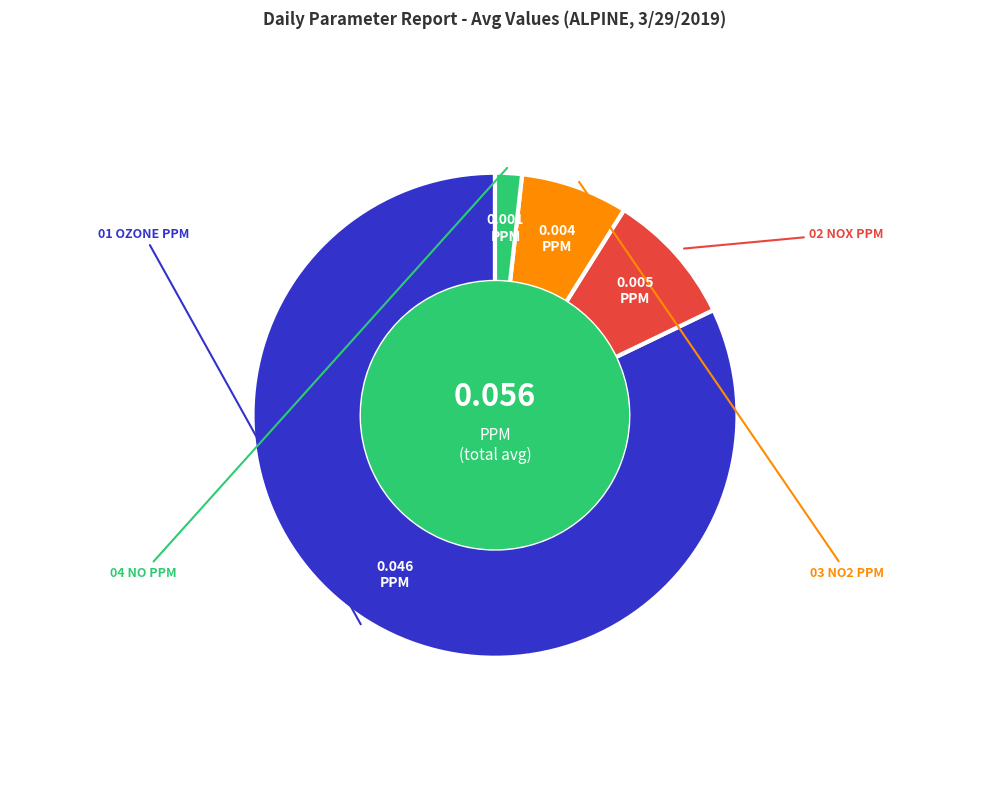

Is there a majority slice in this chart?

Yes